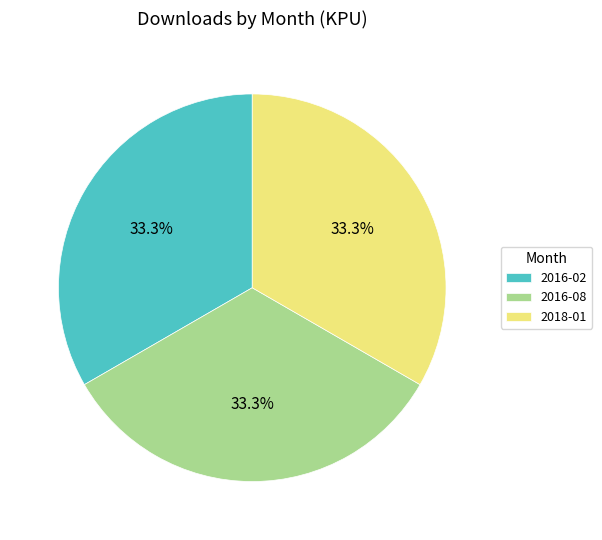

What percentage is NOT represented by 2018-01?

66.7%